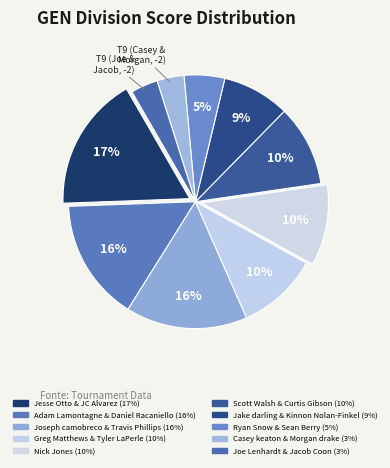

Do Casey keaton & Morgan drake and Scott Walsh & Curtis Gibson together represent more than half of the pie?

No